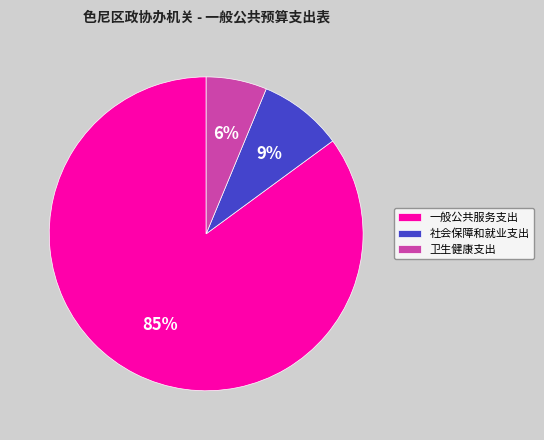

Is it true that 社会保障和就业支出 is 15% of the pie?

False